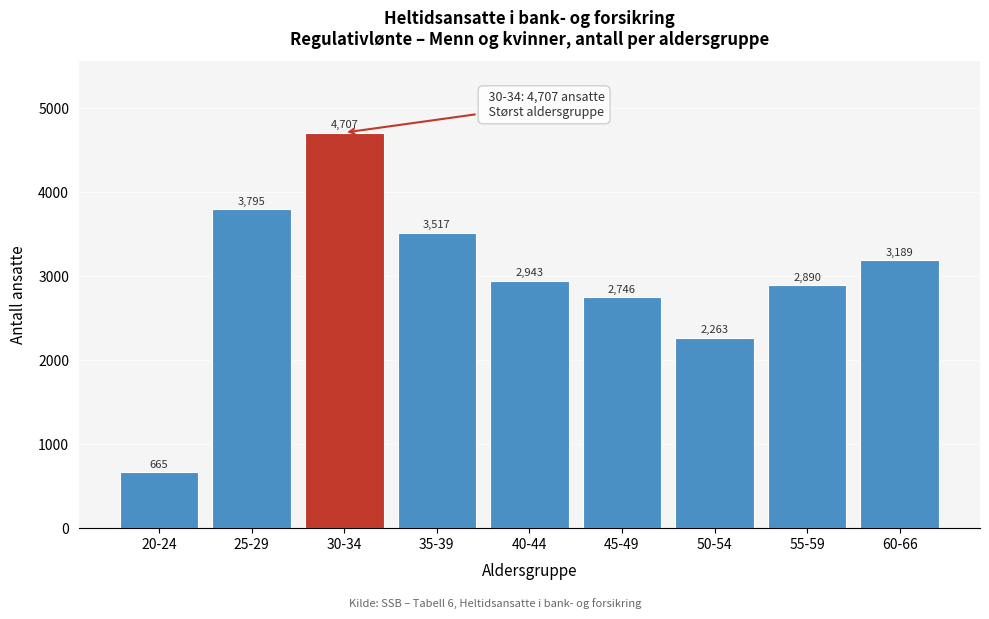

Reading left to right, what are all the values shown in this chart?

665	3795	4707	3517	2943	2746	2263	2890	3189